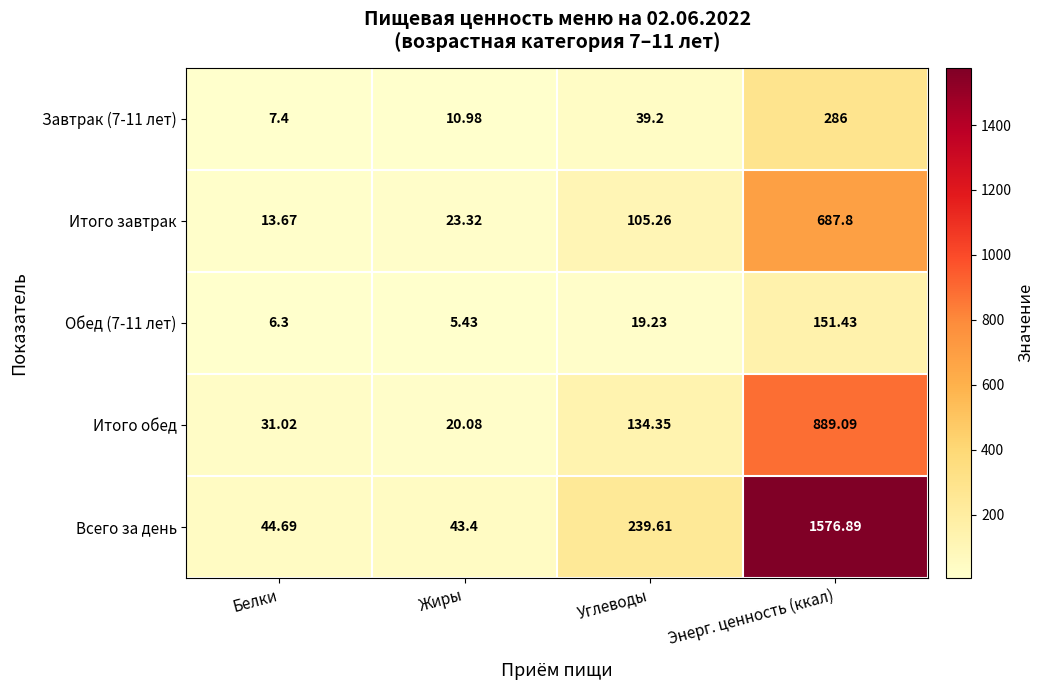

Rank the categories by Всего за день value from highest to lowest.

Энерг. ценность (ккал), Углеводы, Белки, Жиры